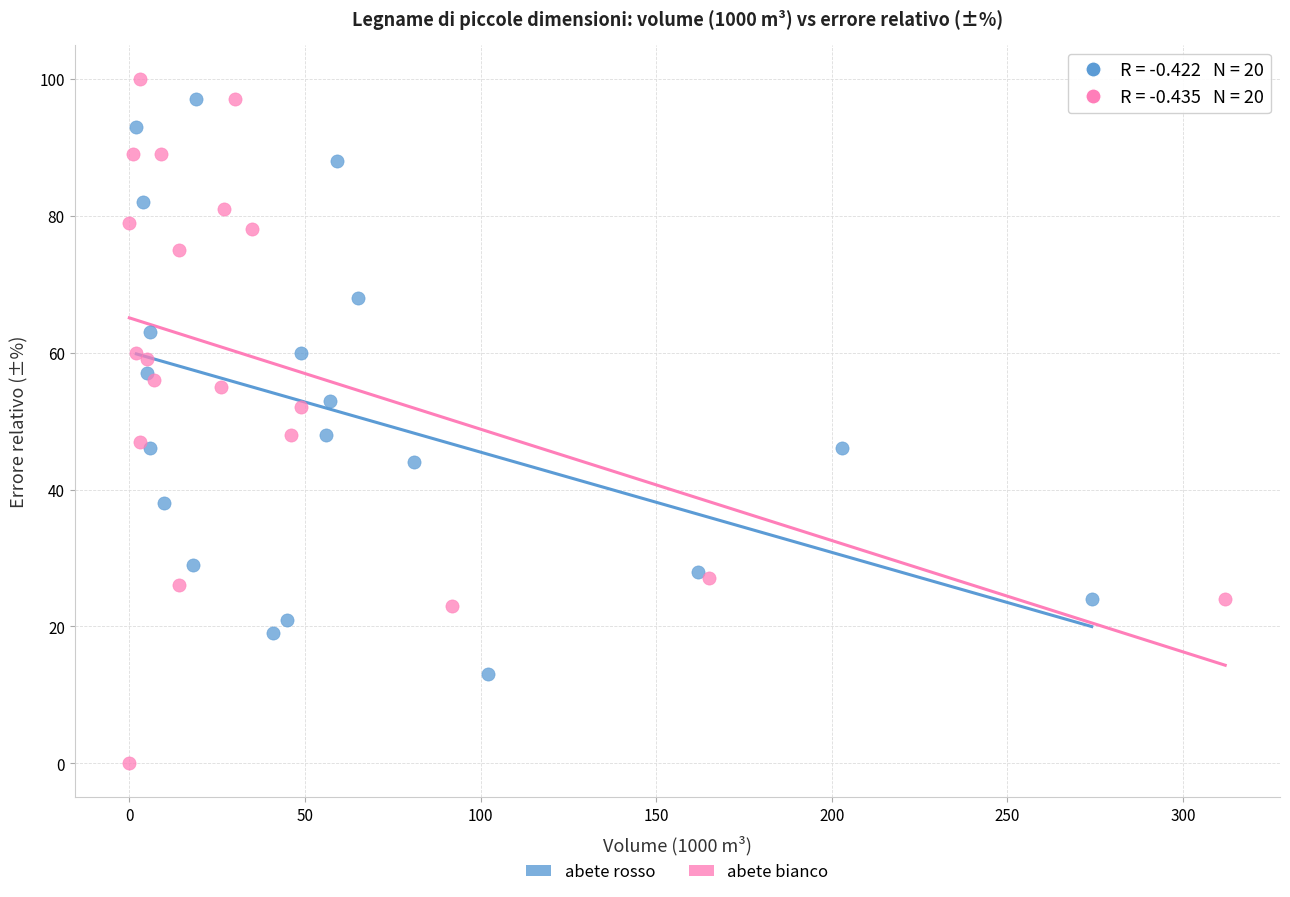

Which series reaches the minimum Y coordinate?

abete bianco